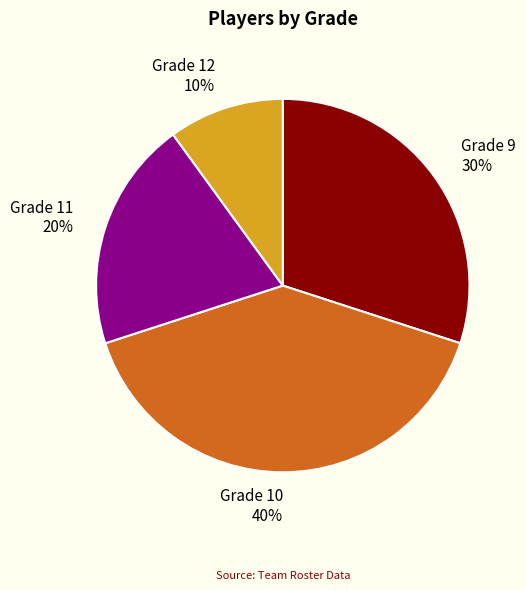

Does any single category account for the majority?

No